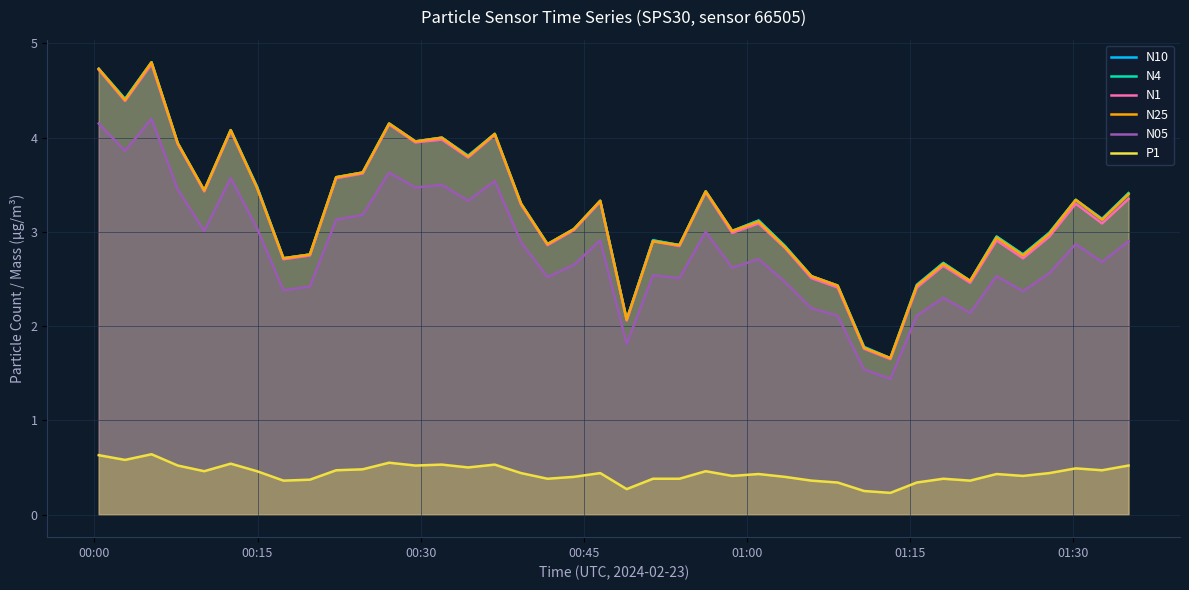

What is the maximum value for N4?

4.8